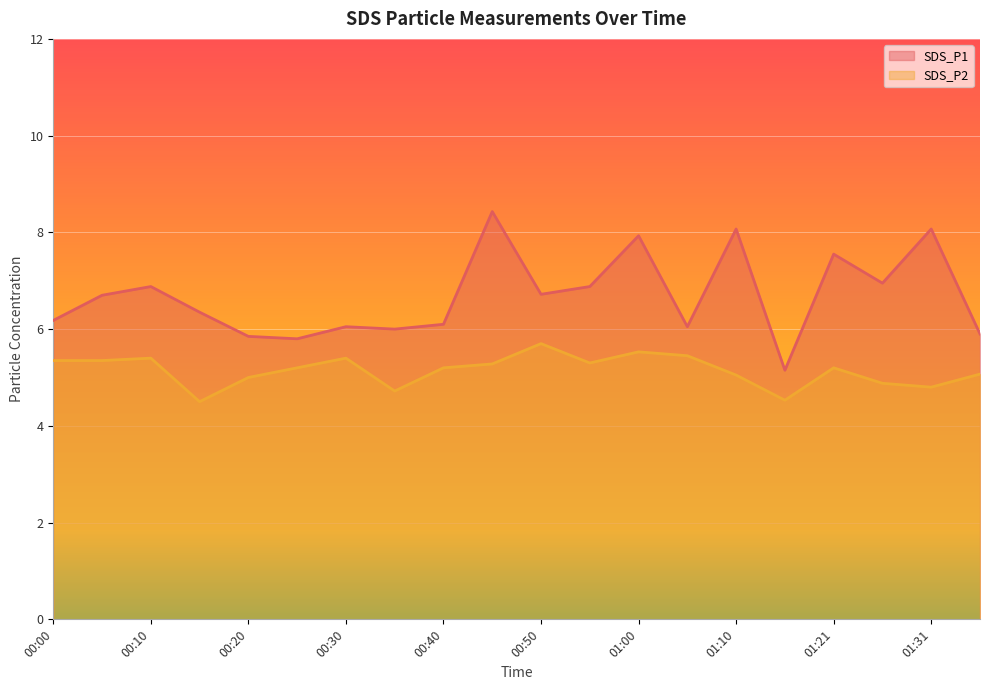

Which series has the largest range (max minus min)?

SDS_P1